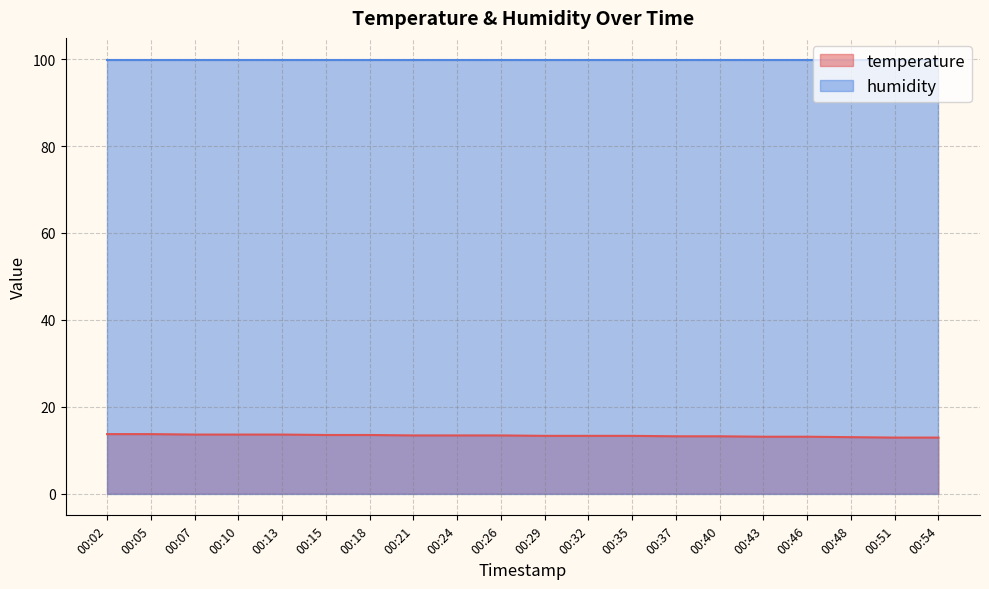

Is the value of humidity at 00:46 greater than the value of temperature at 00:46?

Yes